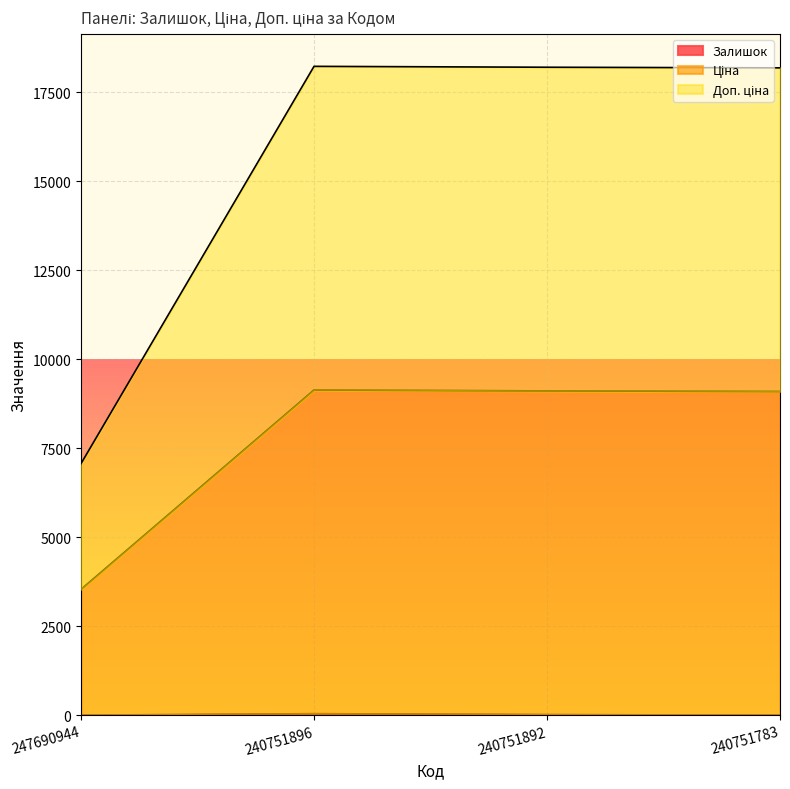

The Залишок series shows 29.6 at 240751896. True or false?

False